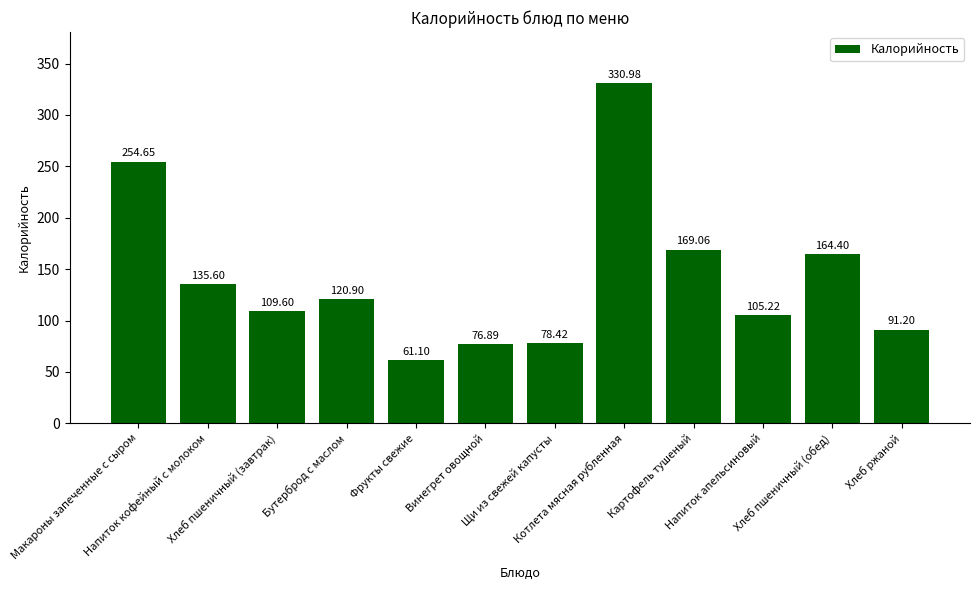

What is the label of the 10th bar from the right?

Хлеб пшеничный (завтрак)